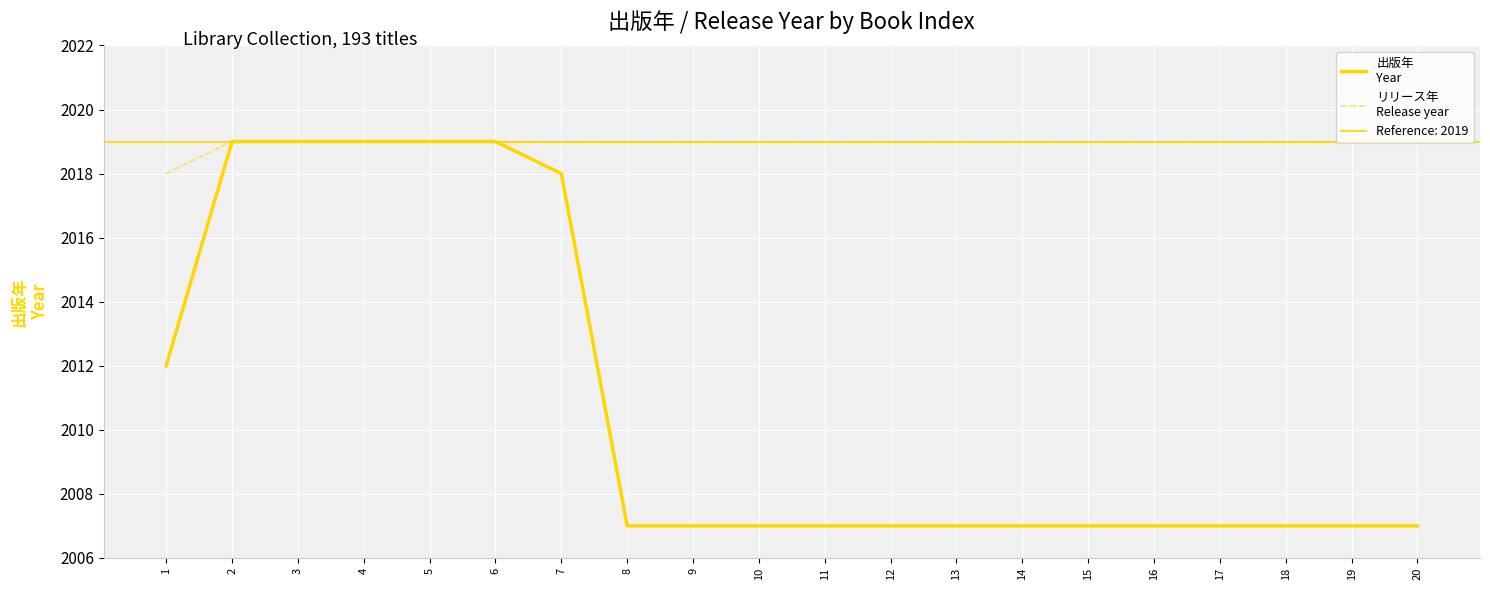

What is the difference between the 出版年
Year values at 6 and 13?

12